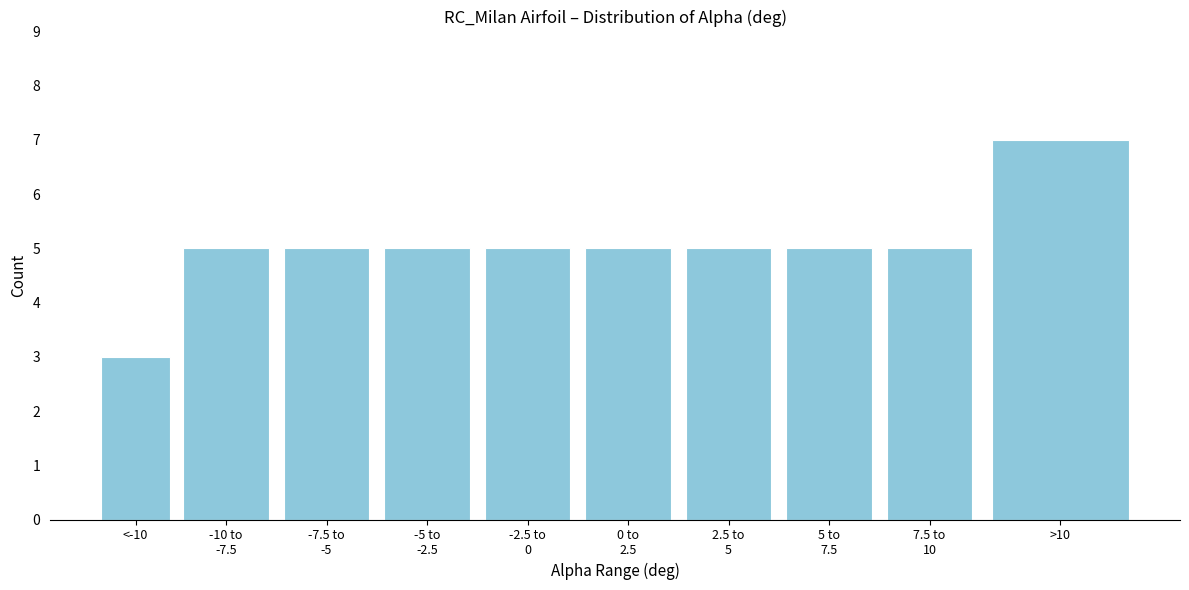

Reading right to left, list all the values displayed in this chart.

7	5	5	5	5	5	5	5	5	3